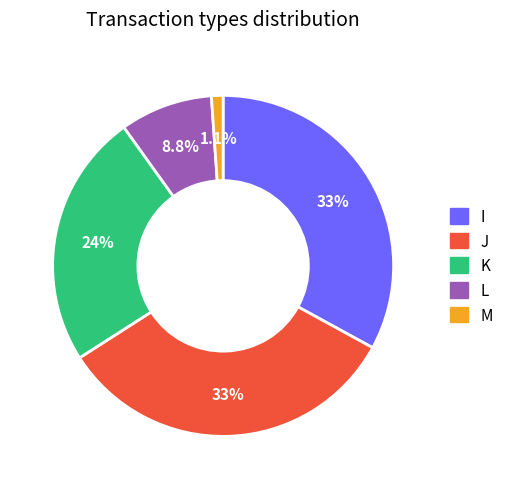

Which has a higher value, M or I?

I